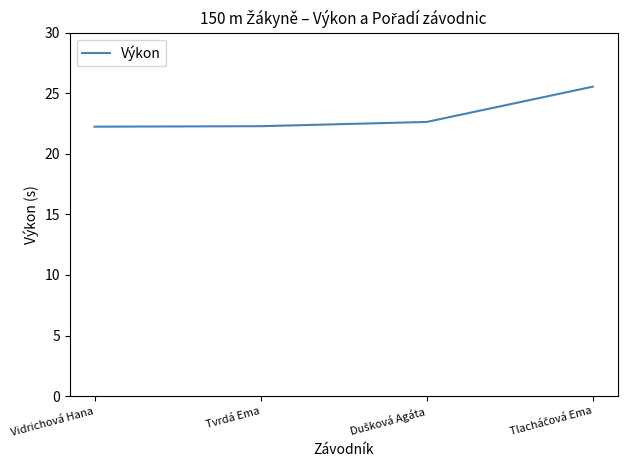

The value at Vidrichová Hana is 22.2. True or false?

True